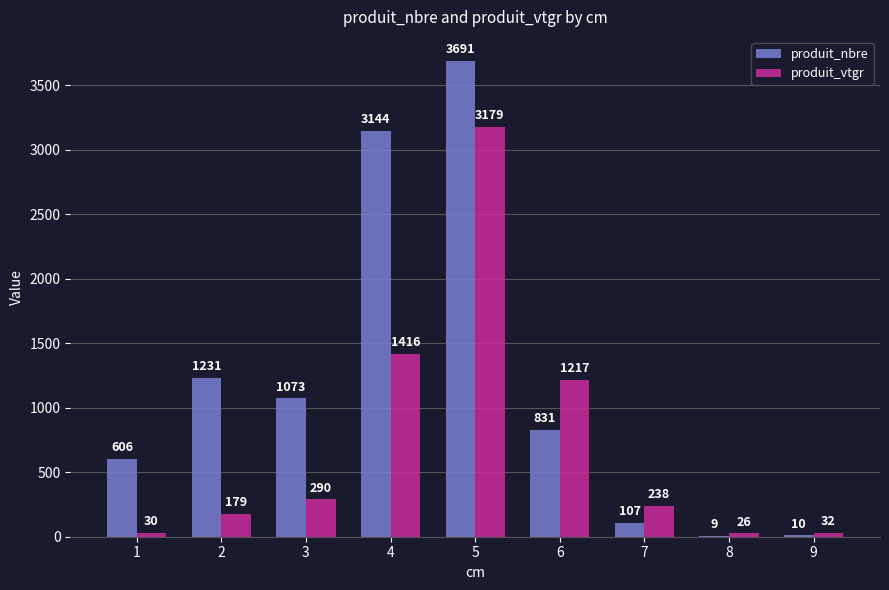

The produit_vtgr series shows 289.9 at 3. True or false?

True